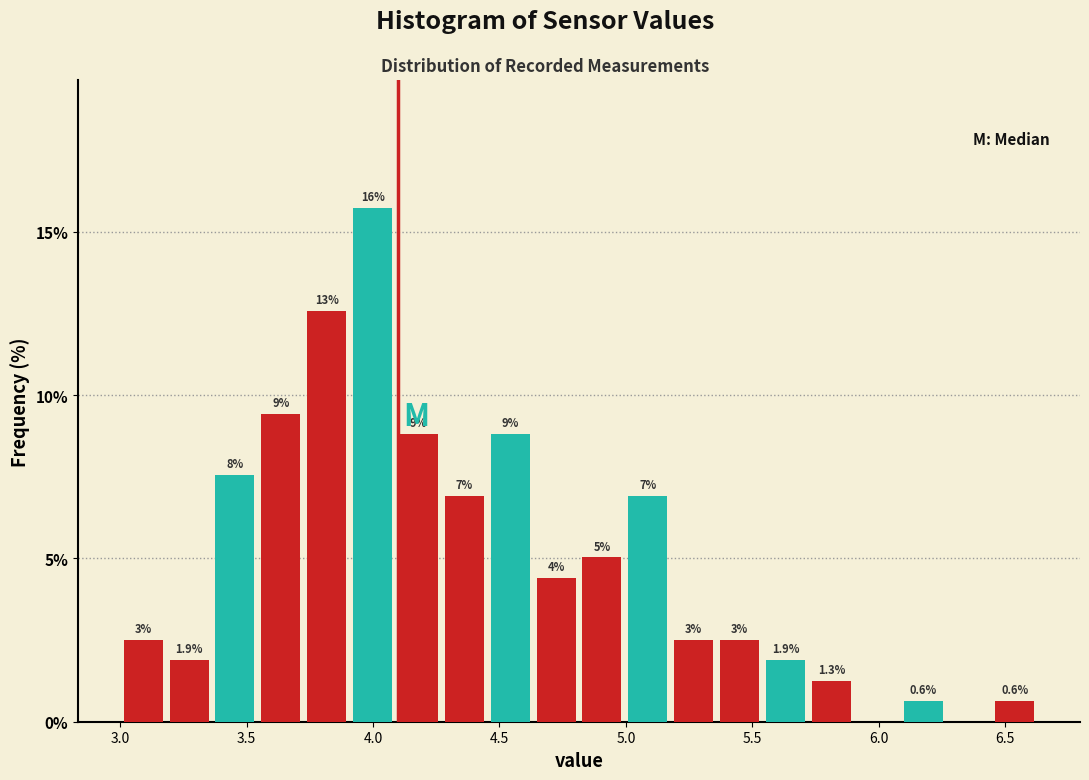

Read against the x-axis, roughly where is the centre of the tallest bar?

4.00